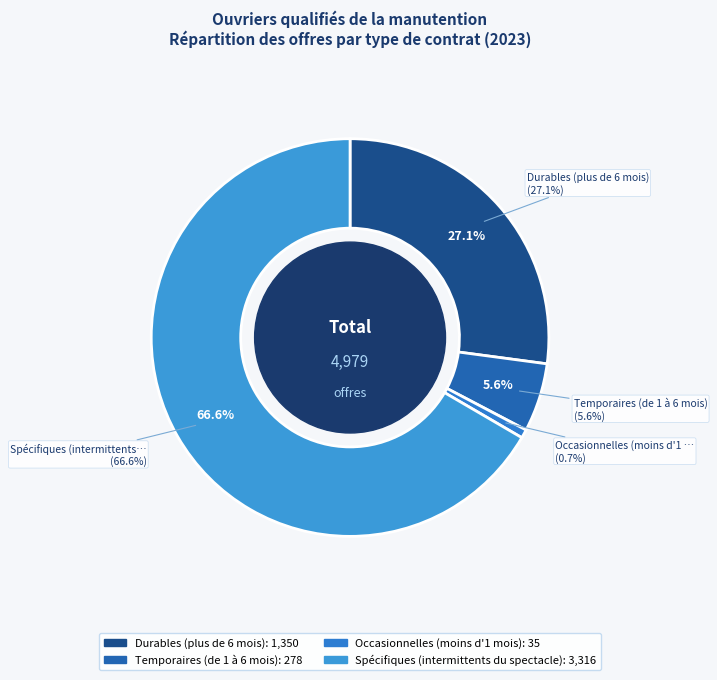

What is the largest slice in the pie chart?

Spécifiques (intermittents du spectacle)